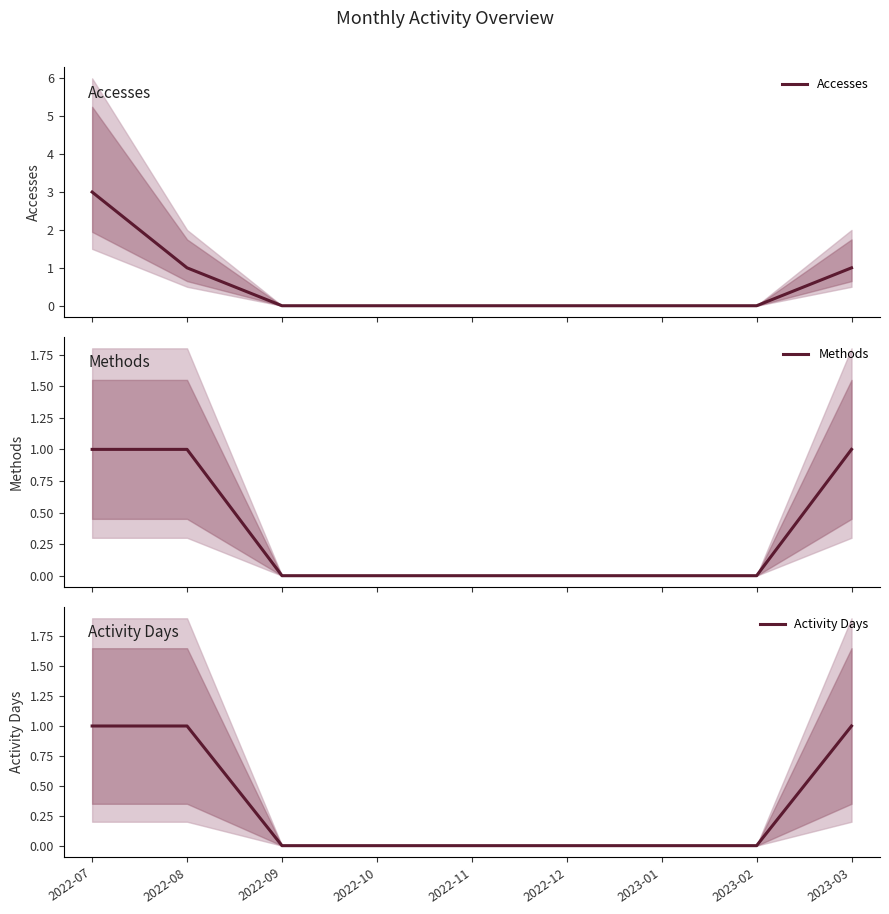

Is the value of Methods at 2022-09 greater than the value of Accesses at 2022-09?

No